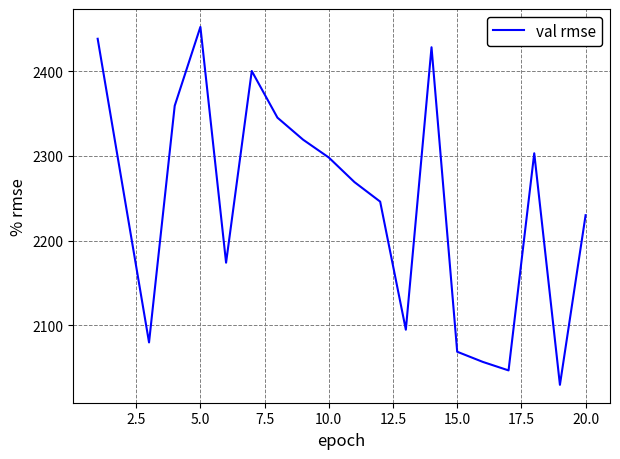

What is the smallest value displayed?

2030